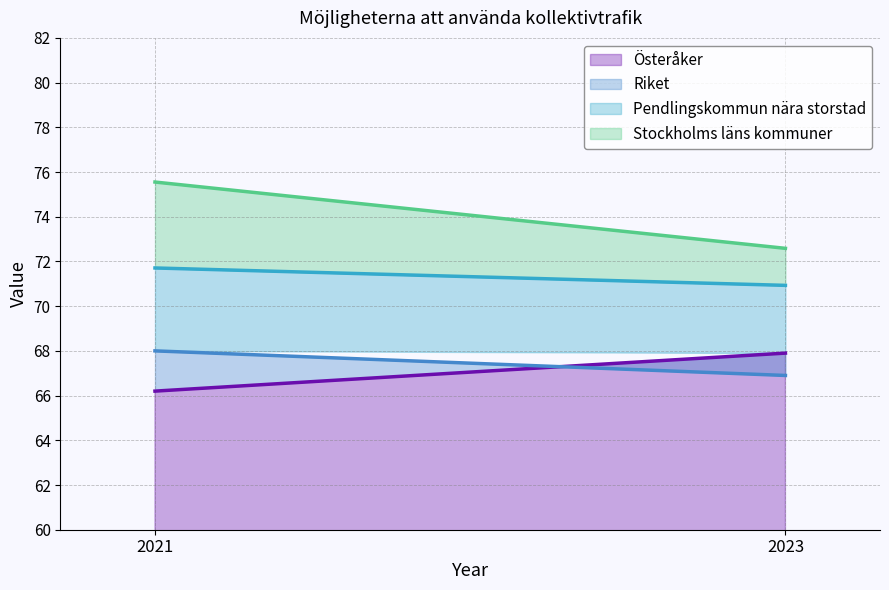

How many lines are shown in the chart?

4